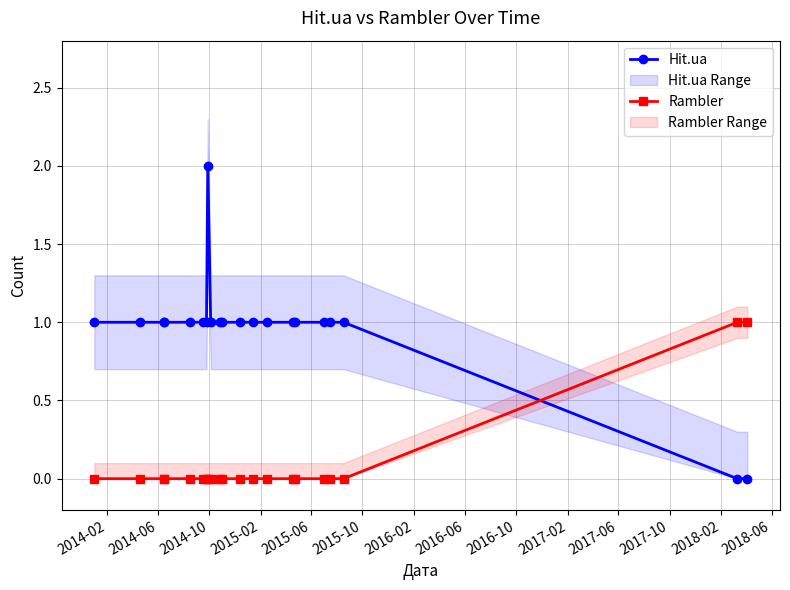

List the series in order of their overall mean, lowest first.

Rambler, Hit.ua